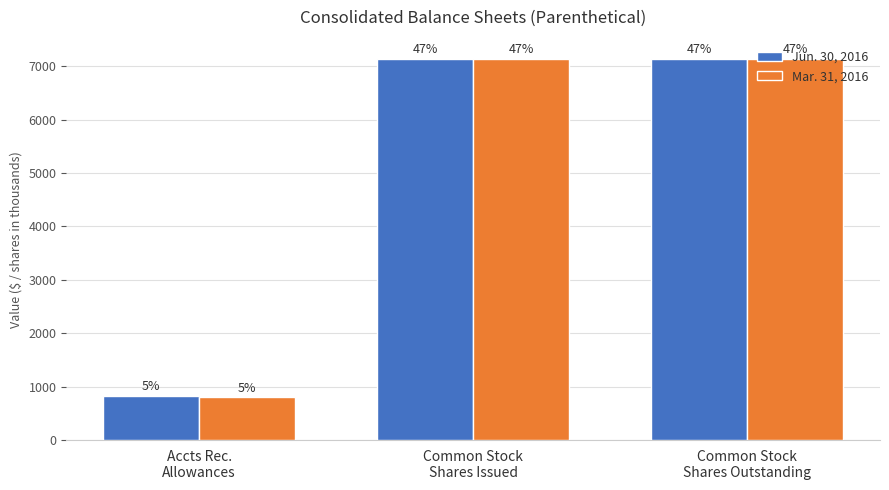

How many groups of bars are there?

3